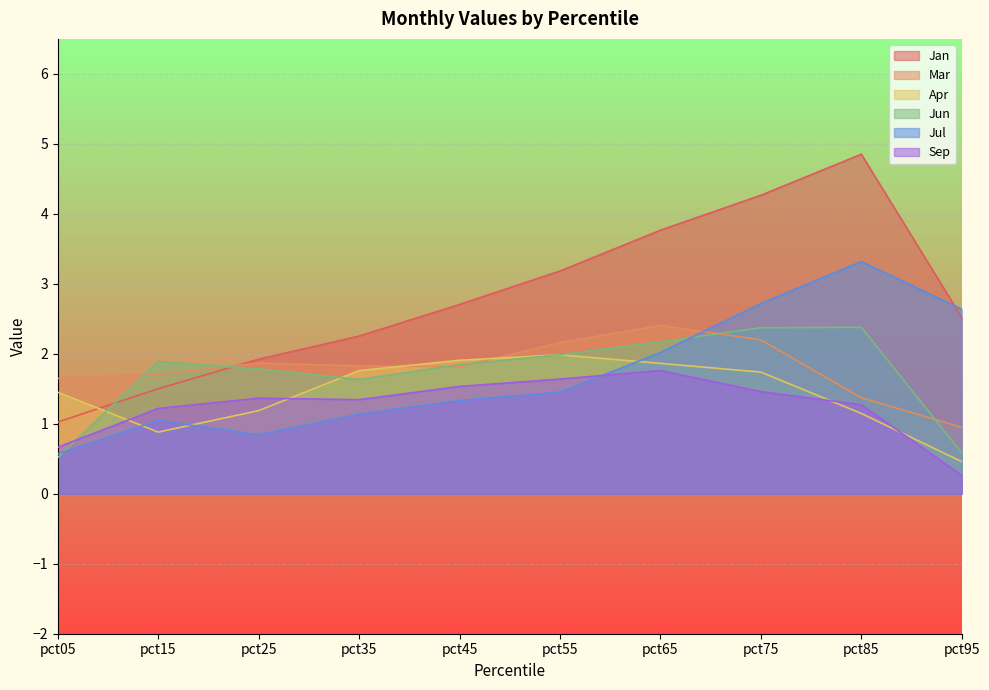

What is the value of the Mar point at the 10th from the left?

0.9